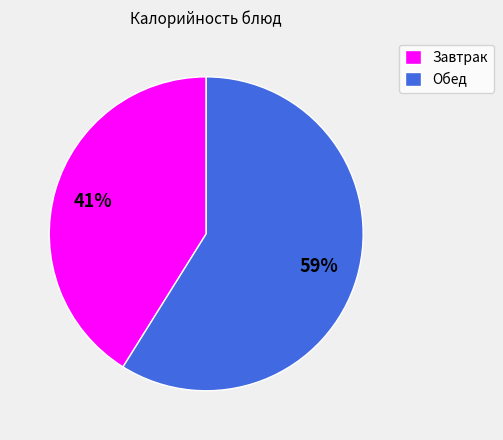

Which slice is the largest?

Обед